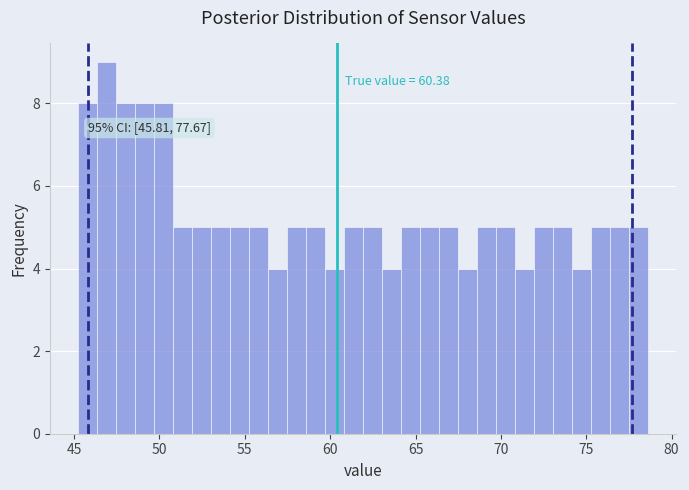

Read against the x-axis, roughly where is the centre of the tallest bar?

47.0